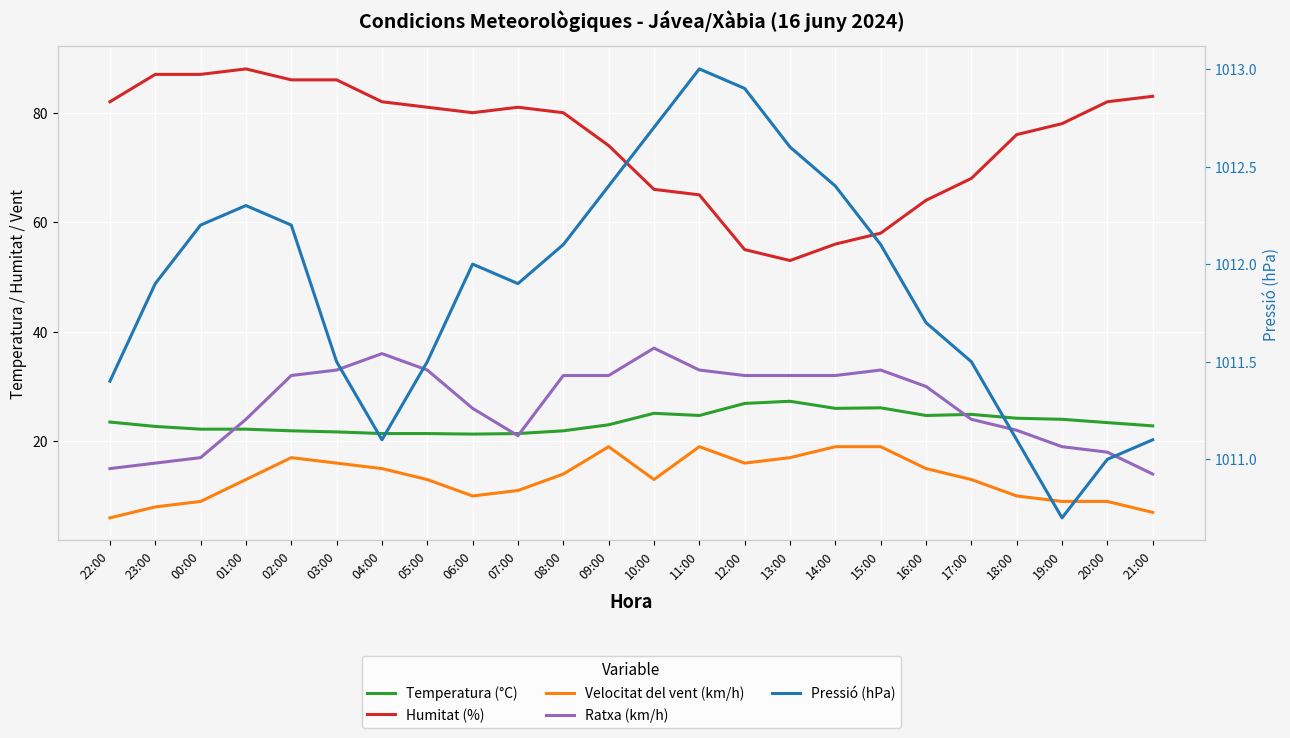

What is the difference between the Temperatura (°C) values at 09:00 and 00:00?

0.8